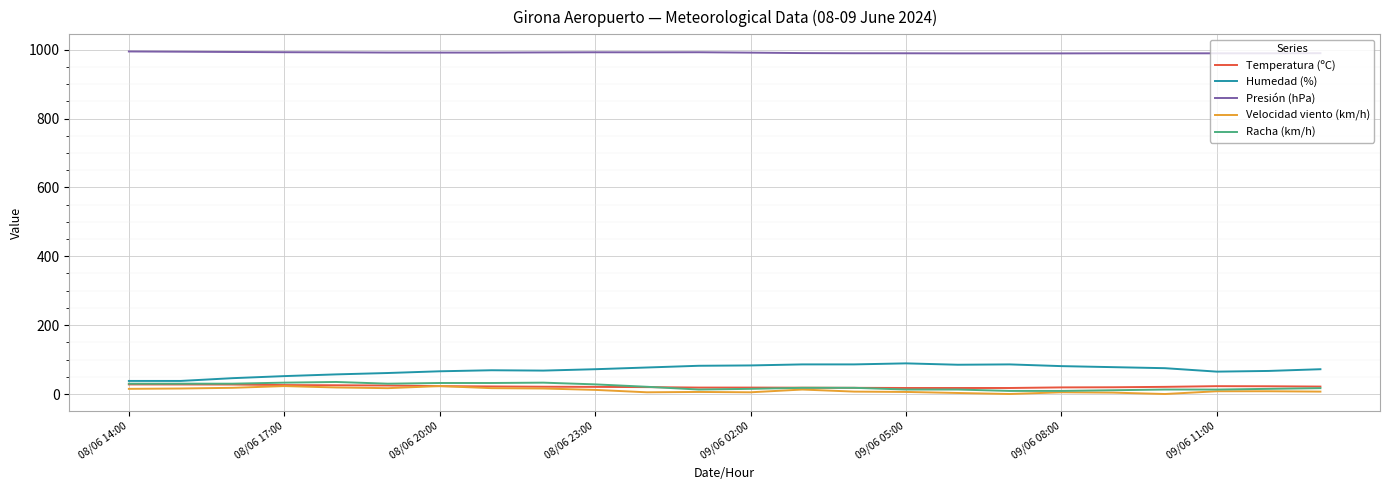

What is the maximum value shown in the chart?

994.7